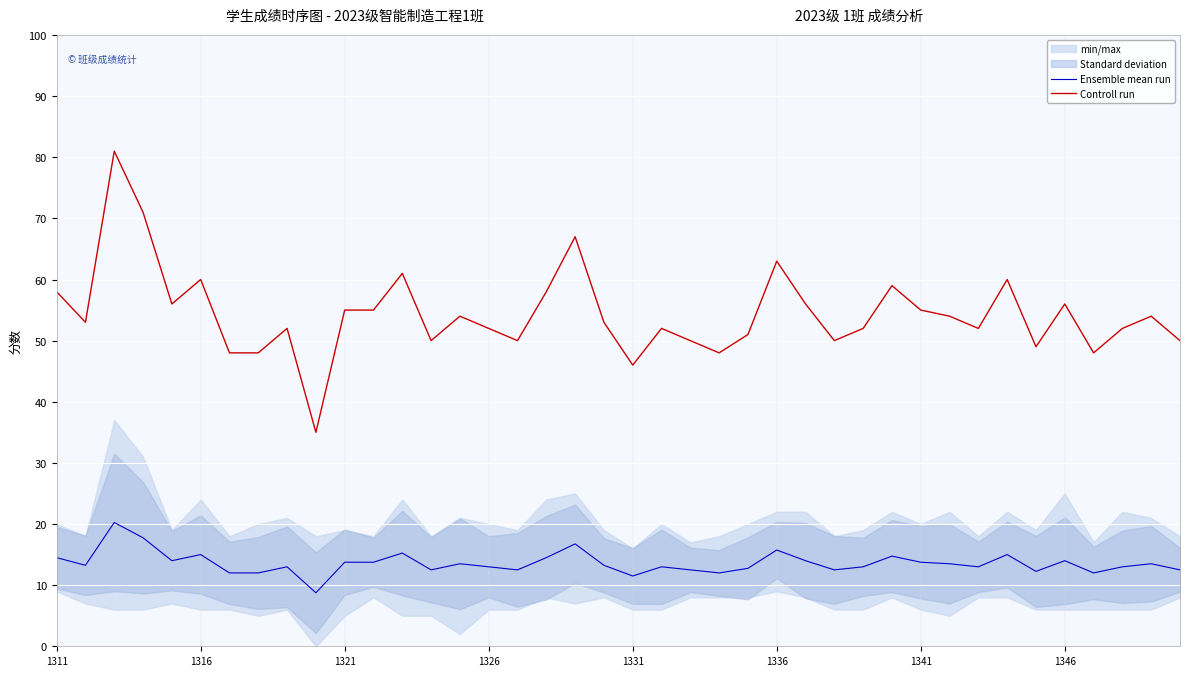

At how many categories does at least one series exceed 80?

1